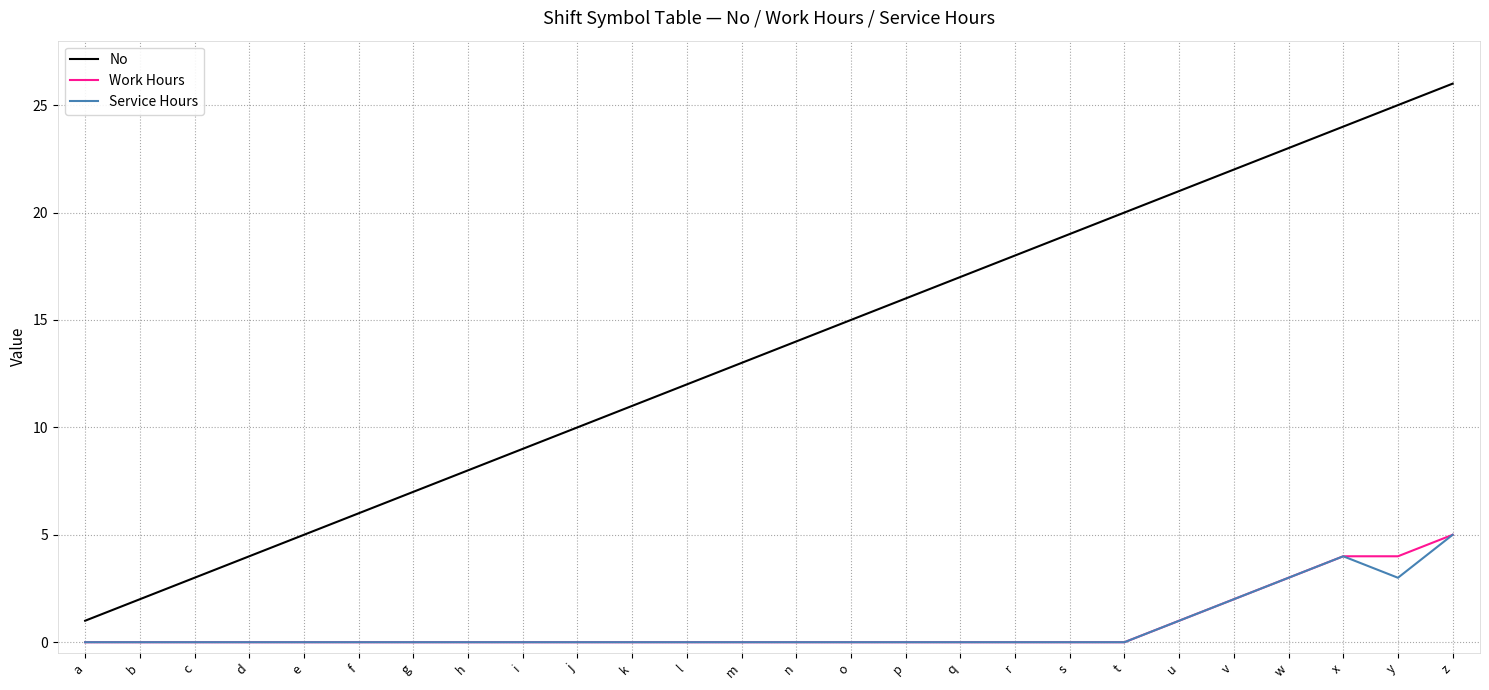

List the labels in order of No value, smallest first.

a, b, c, d, e, f, g, h, i, j, k, l, m, n, o, p, q, r, s, t, u, v, w, x, y, z